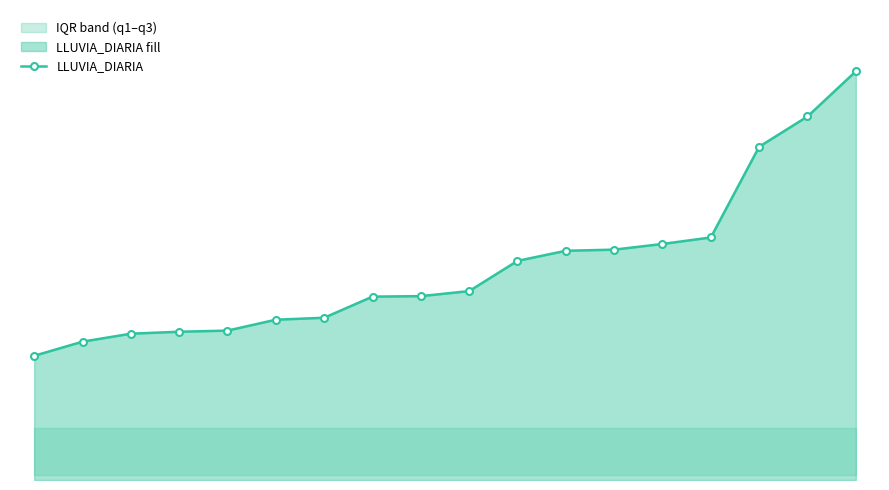

Approximately how many times larger is the value at 14 compared to 2?

1.7